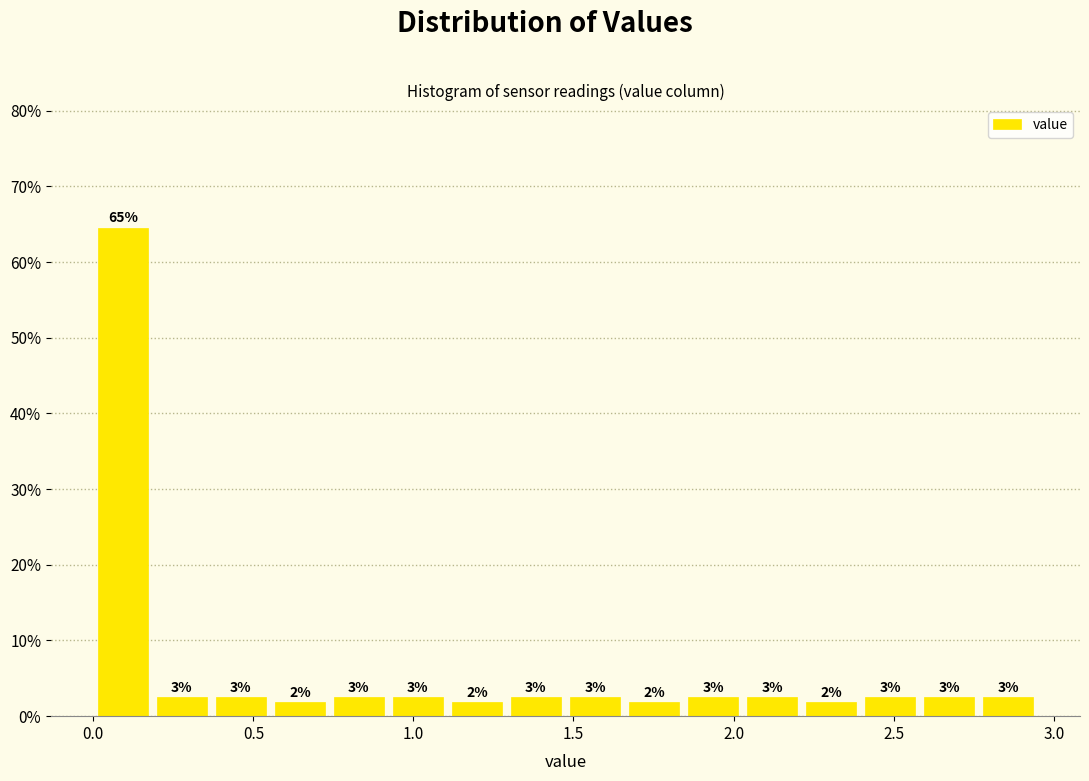

Around what value on the x-axis is the tallest bar? Give the approximate position of its centre, as read against the axis.

0.10